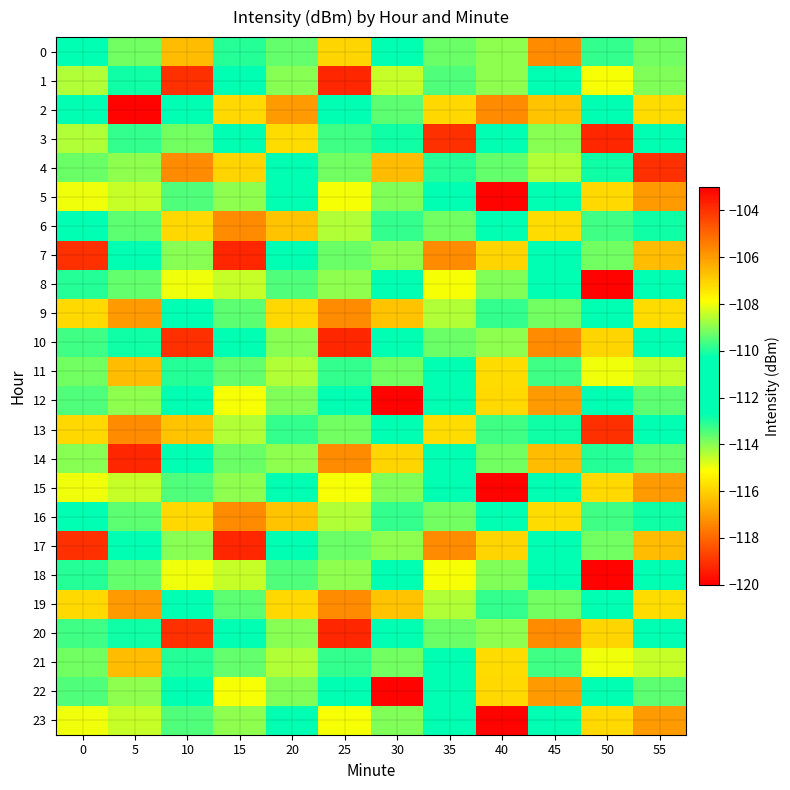

Which has a higher value, 40 or 15?

40